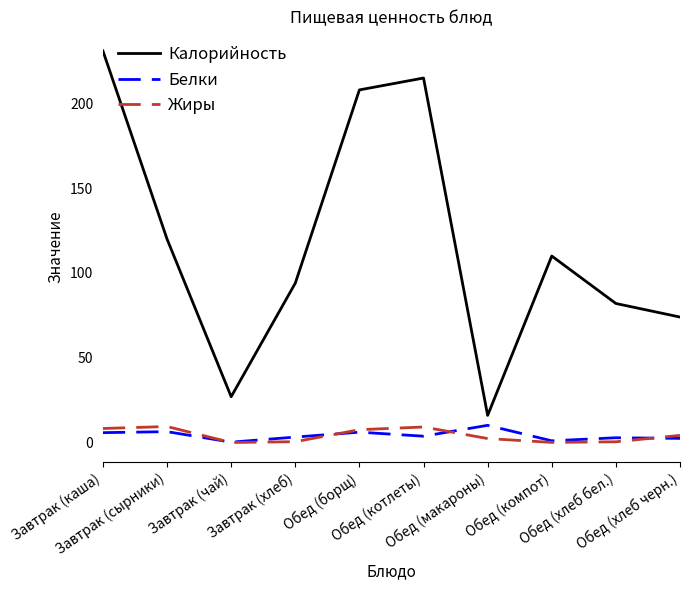

Read the Белки value at Завтрак (хлеб).

3.2